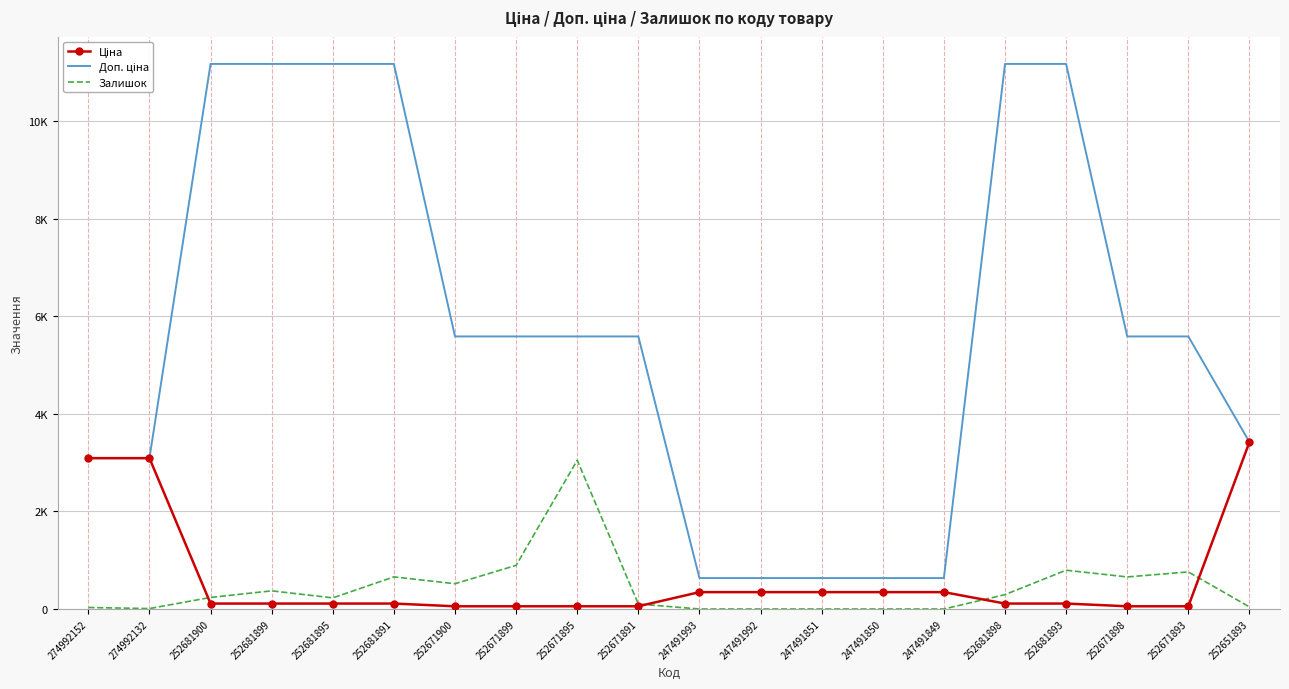

What is the average value of the Доп. ціна series?

5664.9